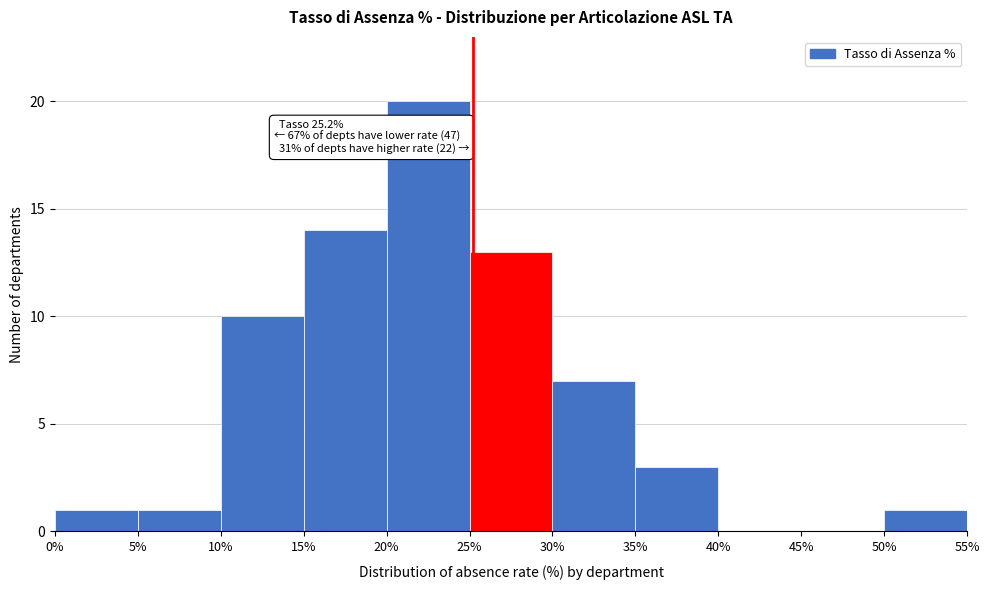

Over which range of the x-axis is the bar tallest?

20% to 25%